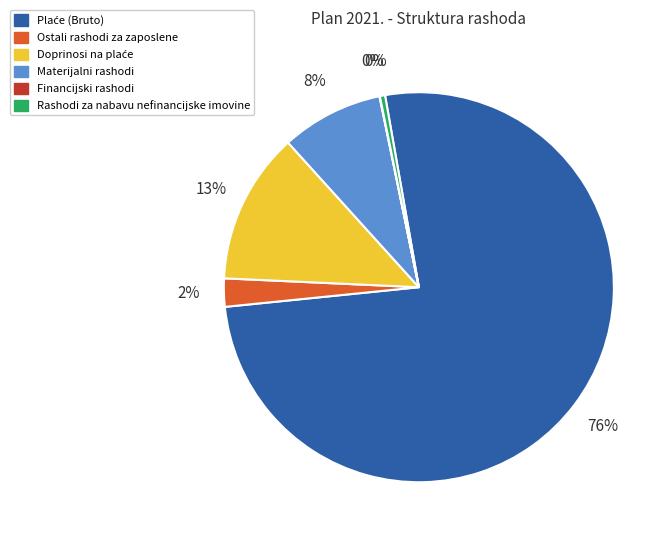

To the nearest percent, what is the average slice percentage?

17%